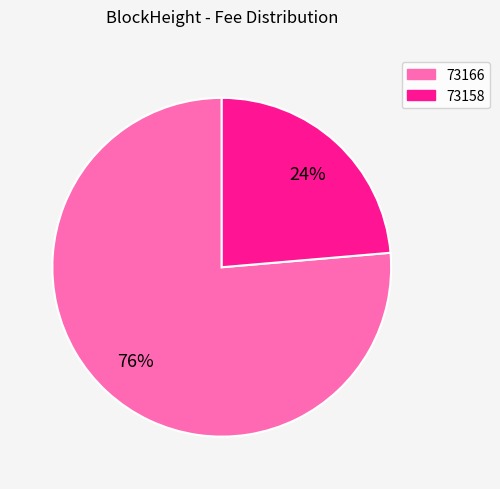

Which slice is the smallest?

73158